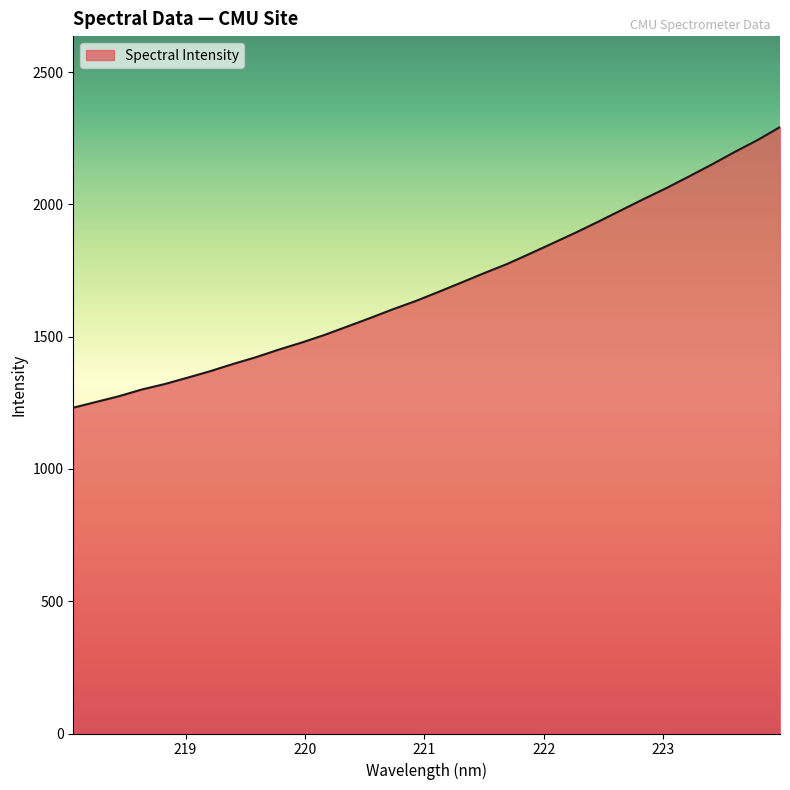

What is the minimum value shown in the chart?

1231.4